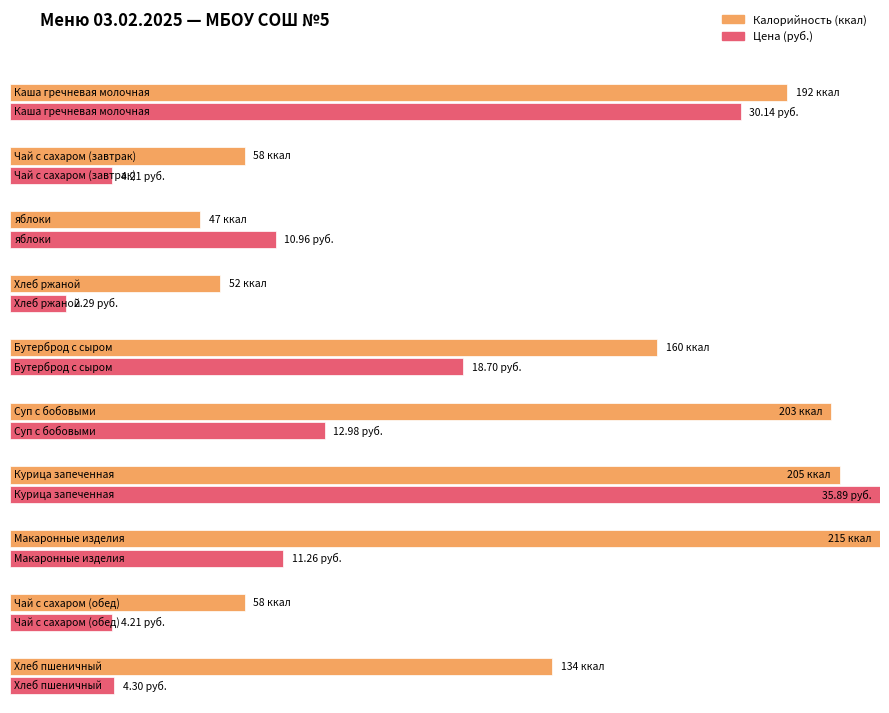

Are the bars horizontal?

Yes